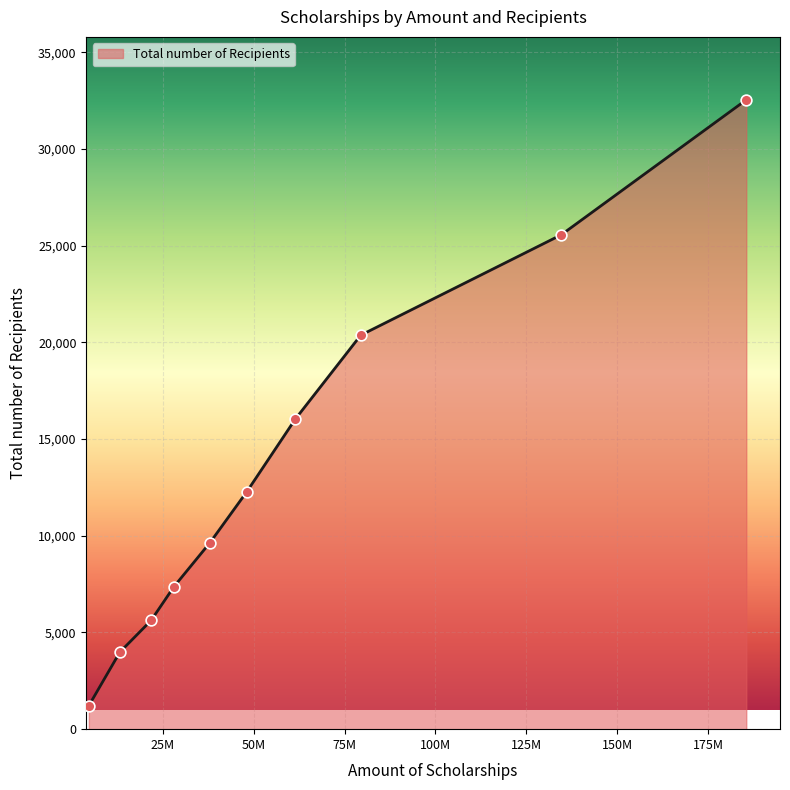

What is the smallest value displayed?

1216